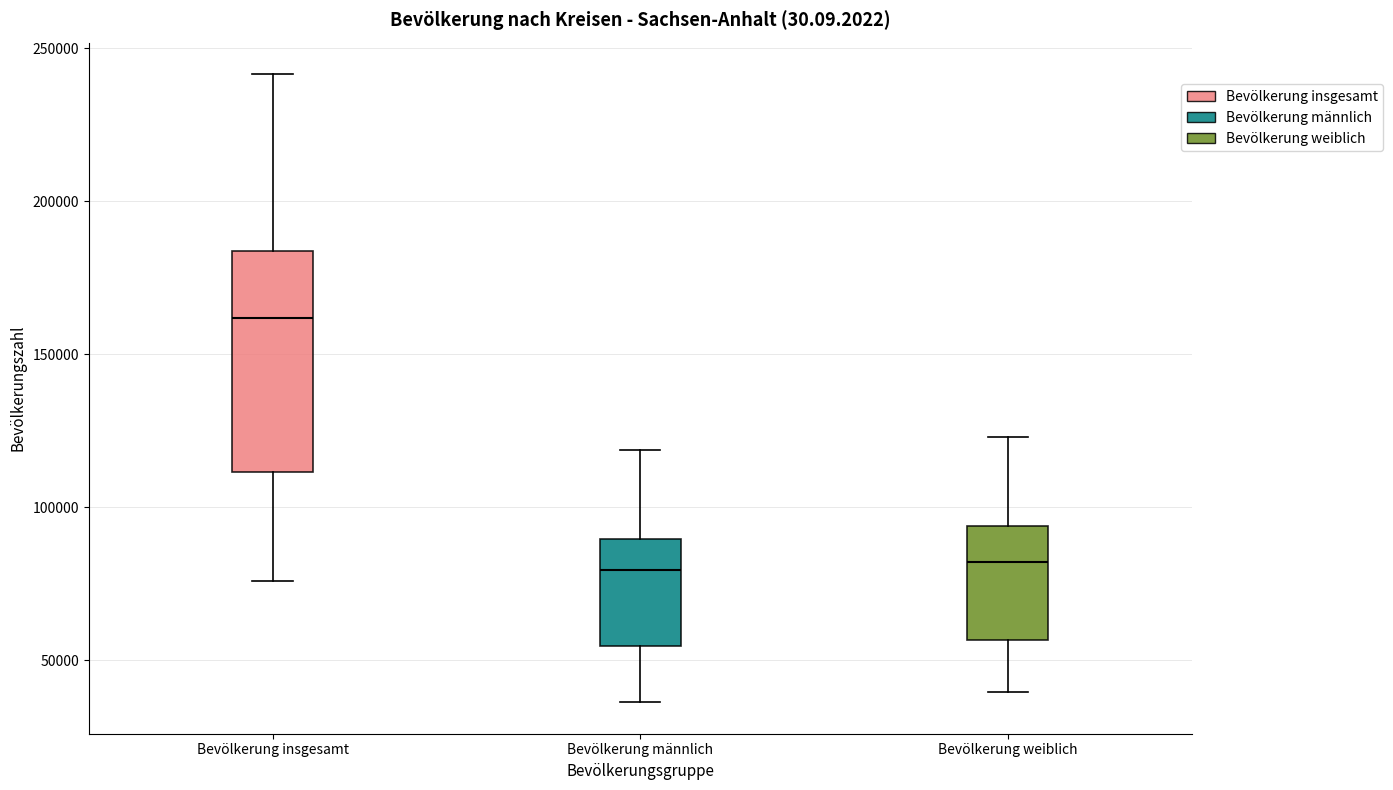

Reading left to right, read every box against the y-axis: the position of its median line, the range the box covers, and the ends of its whiskers. The values are not printed on the chart, so give them approximately, as read against the axis.

Bevölkerung insgesamt: median 160000, box 110000 to 185000, whiskers 75000 to 240000
Bevölkerung männlich: median 80000, box 55000 to 90000, whiskers 35000 to 120000
Bevölkerung weiblich: median 80000, box 55000 to 95000, whiskers 40000 to 125000